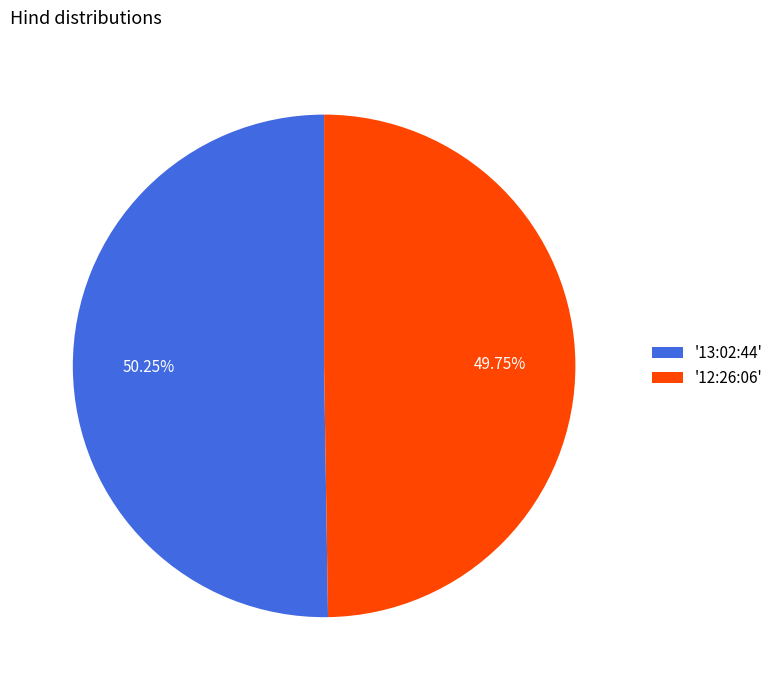

Combined, do '13:02:44' and '12:26:06' account for over 50%?

Yes